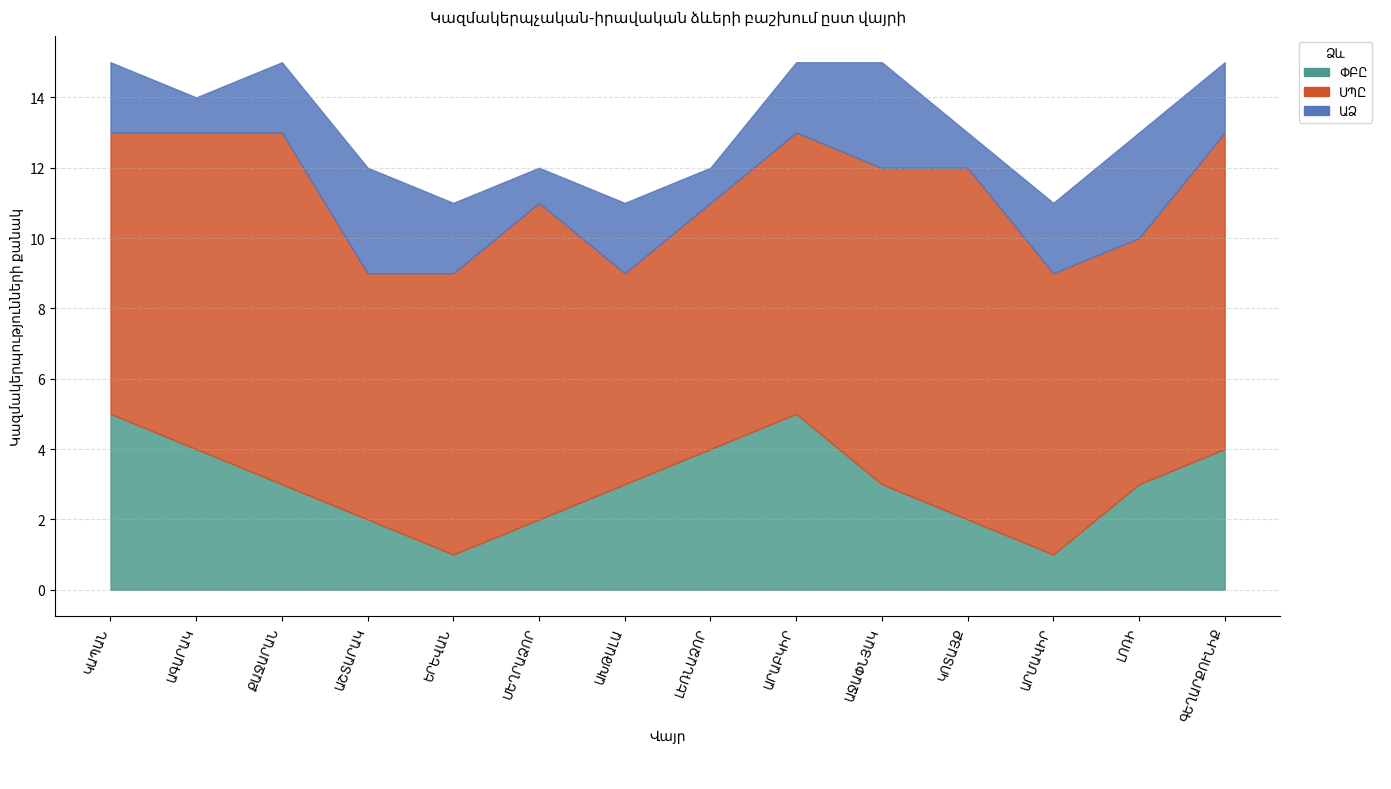

What is the total value across all series at ԱՋԱՓՆՅԱԿ?

15